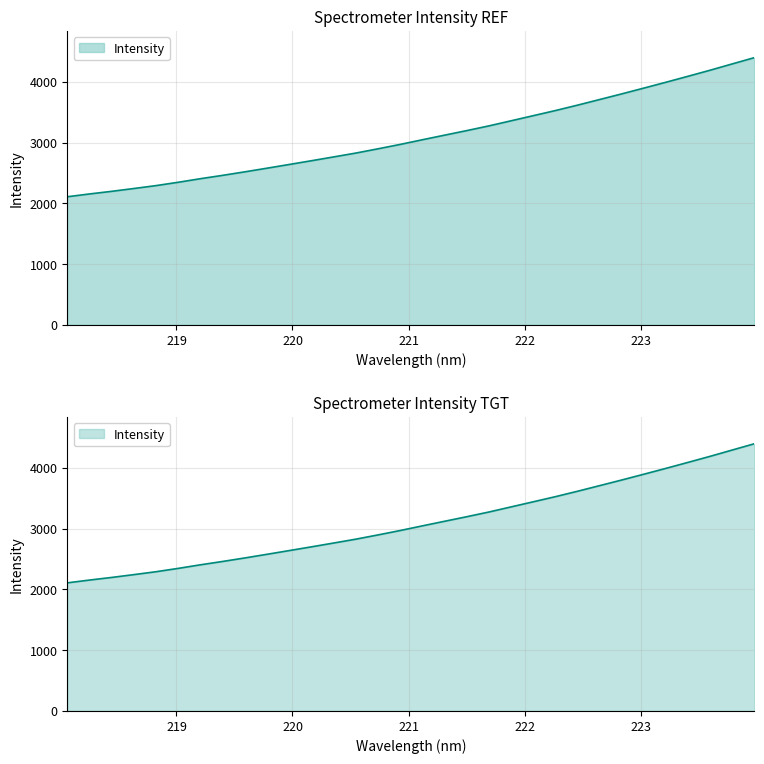

What is the label of the 2nd point from the left?

218.2508